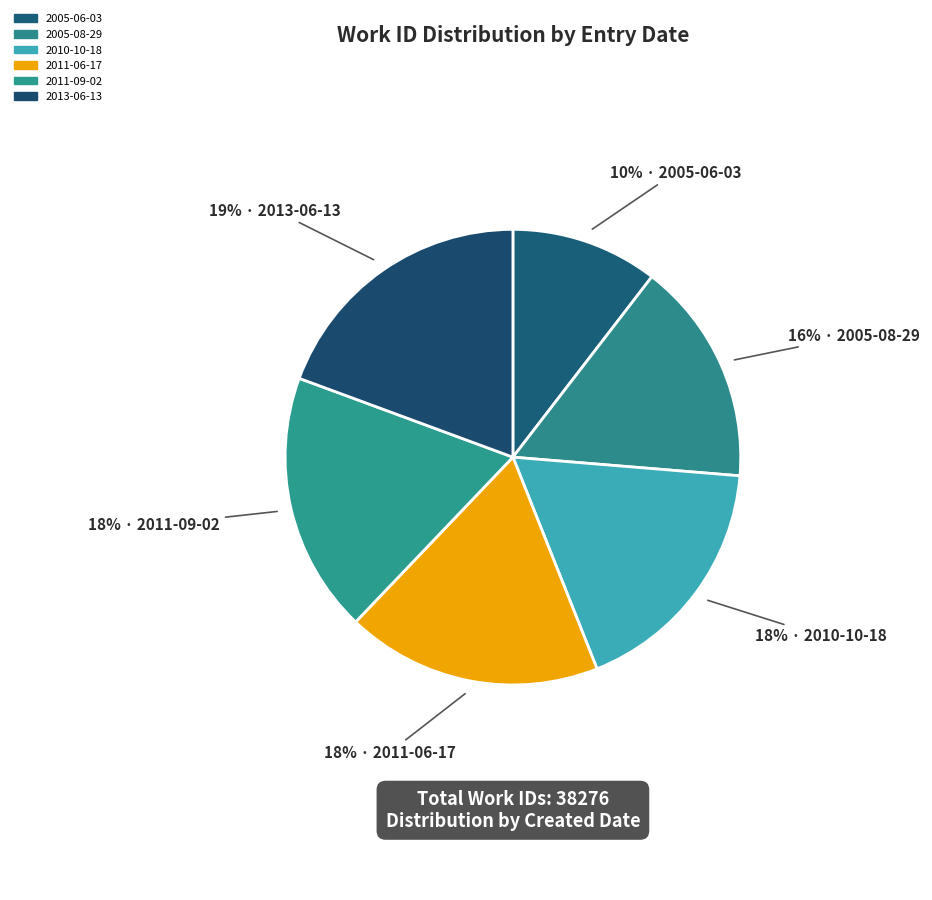

What is the change in value from 2010-10-18 to 2013-06-13?

+652